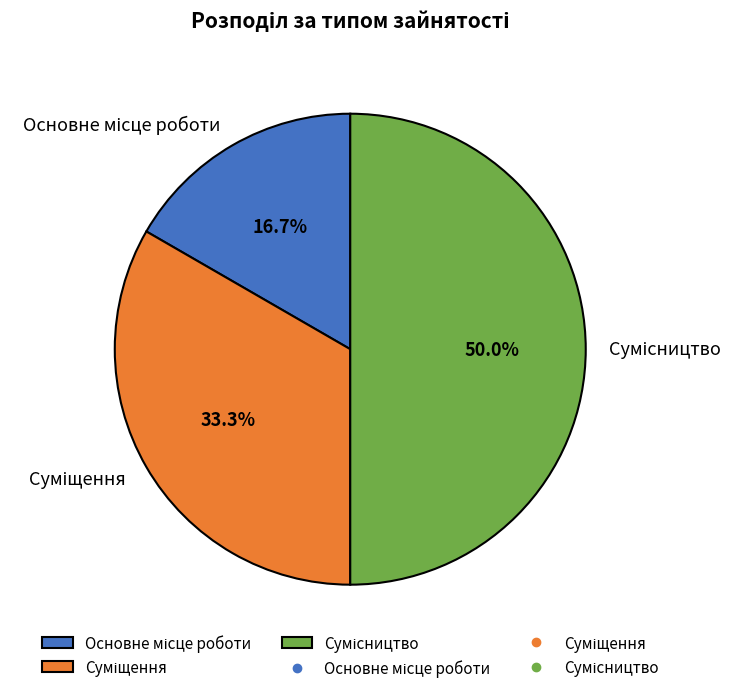

How many slices are in this pie chart?

3